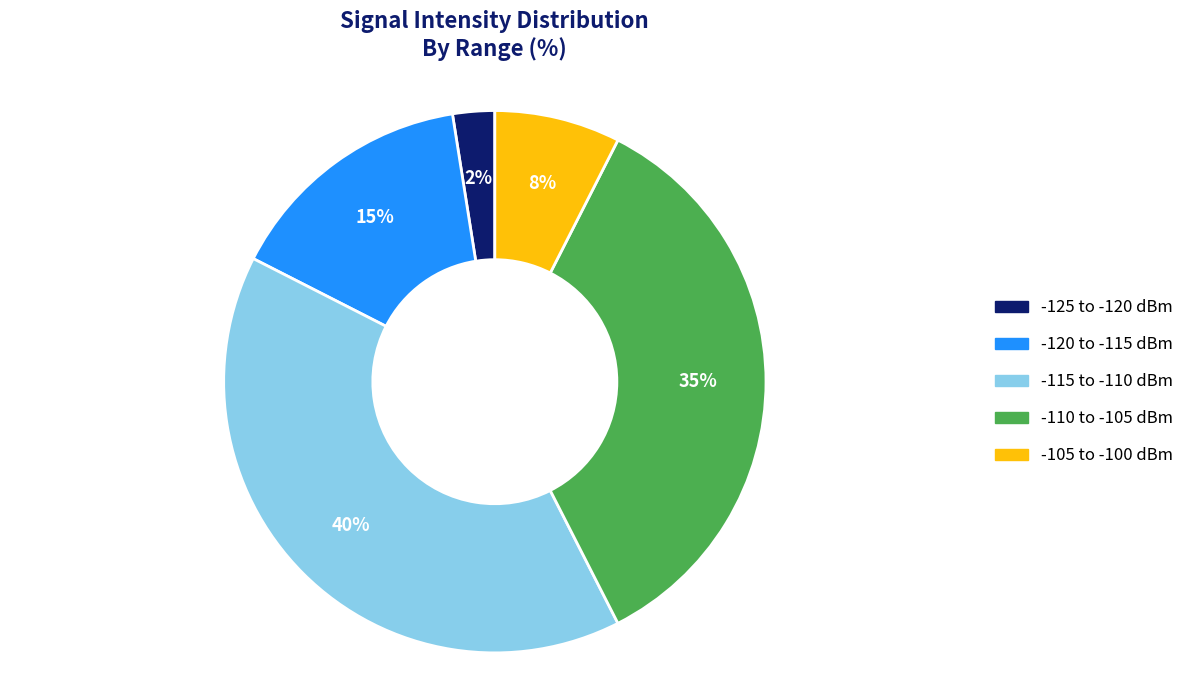

Does any single category account for the majority?

No